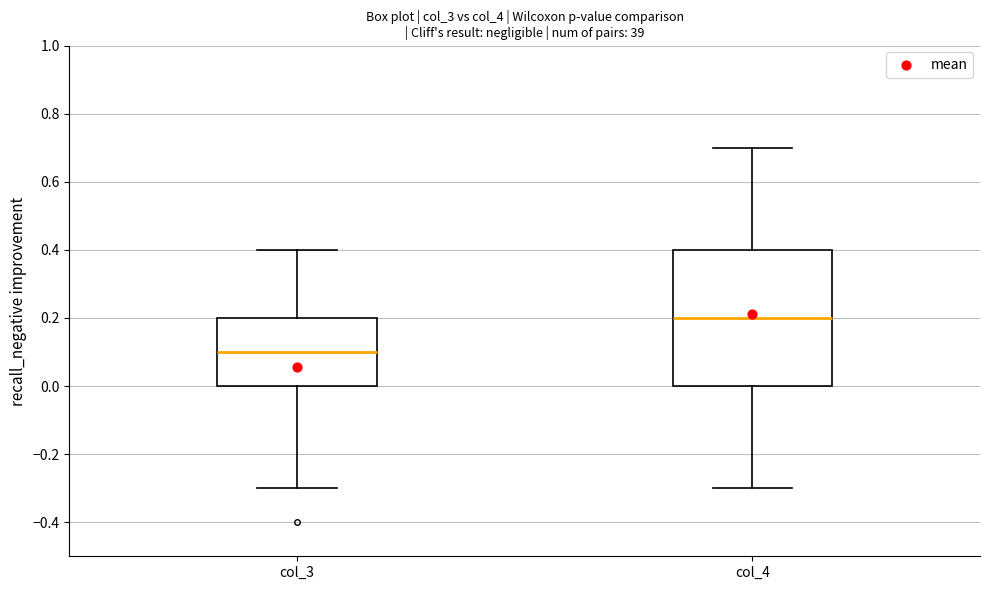

Which box has the highest median line?

col_4